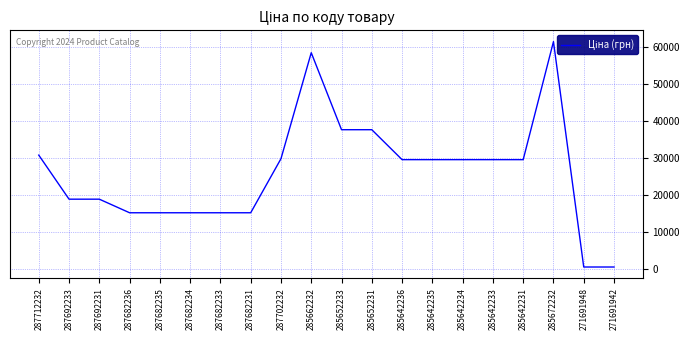

What is the ratio of the value at 285672232 to the value at 287702232?

2.1